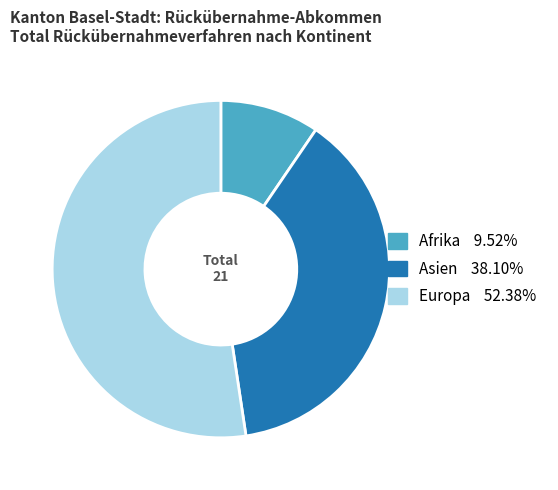

Count the number of slices in the pie.

3